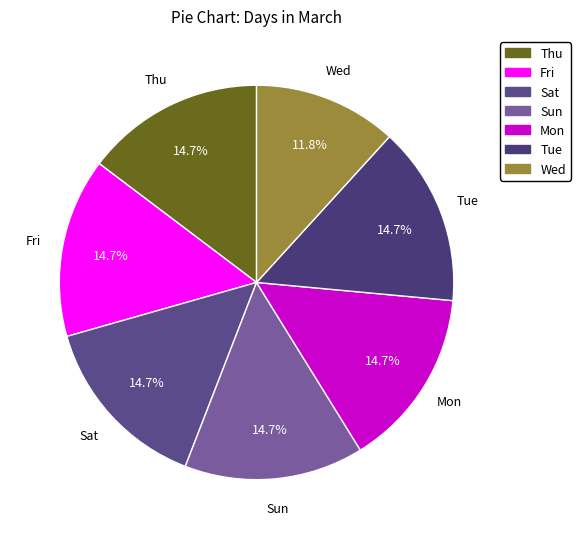

To the nearest percent, what is the combined percentage of Tue and Mon?

29%